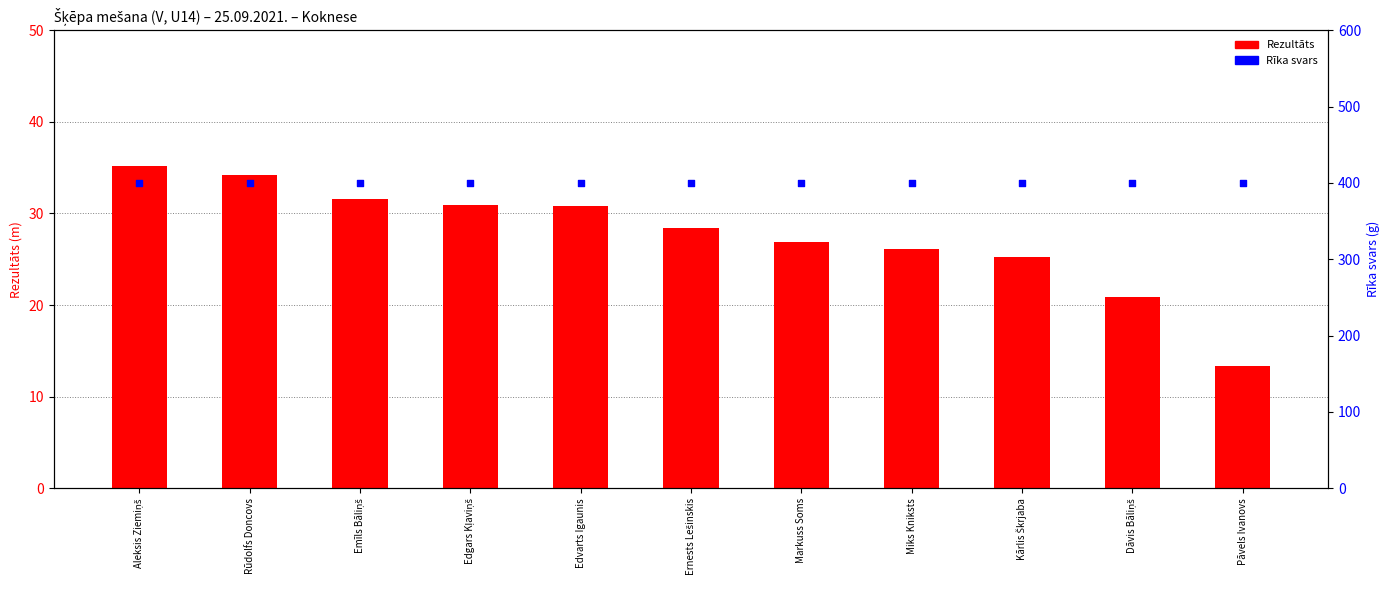

Which series contains the highest Y value?

Rīka svars